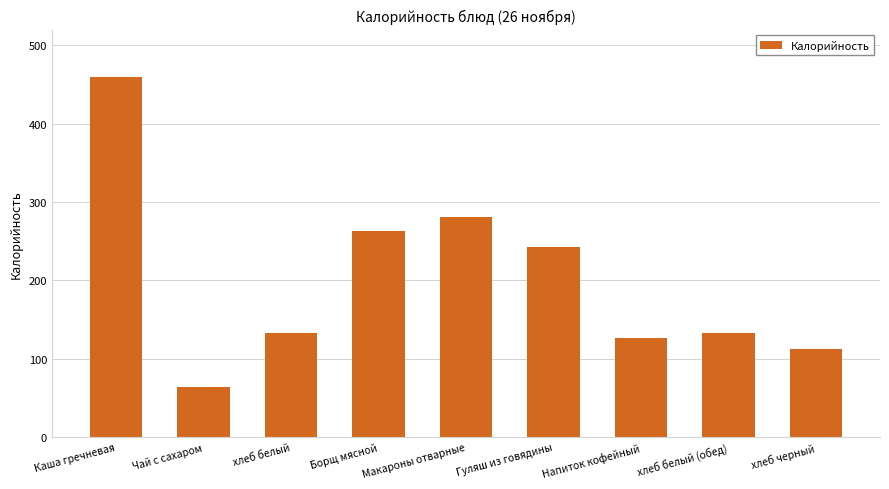

Reading right to left, transcribe all the data shown in this chart.

112	133	126	242	281	263	133	64	459